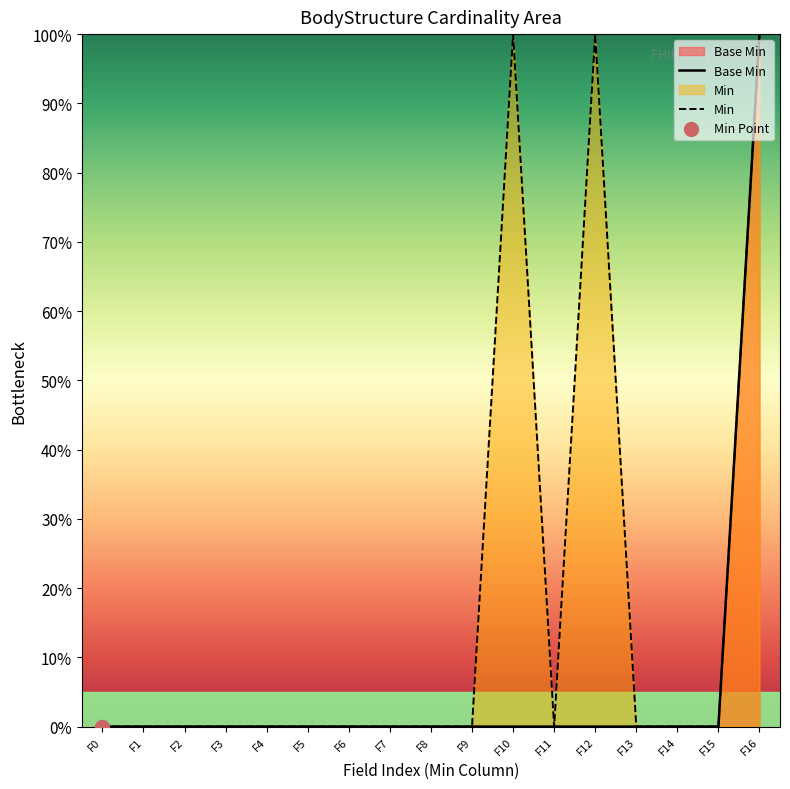

Which series contains the highest Y value?

Base Min